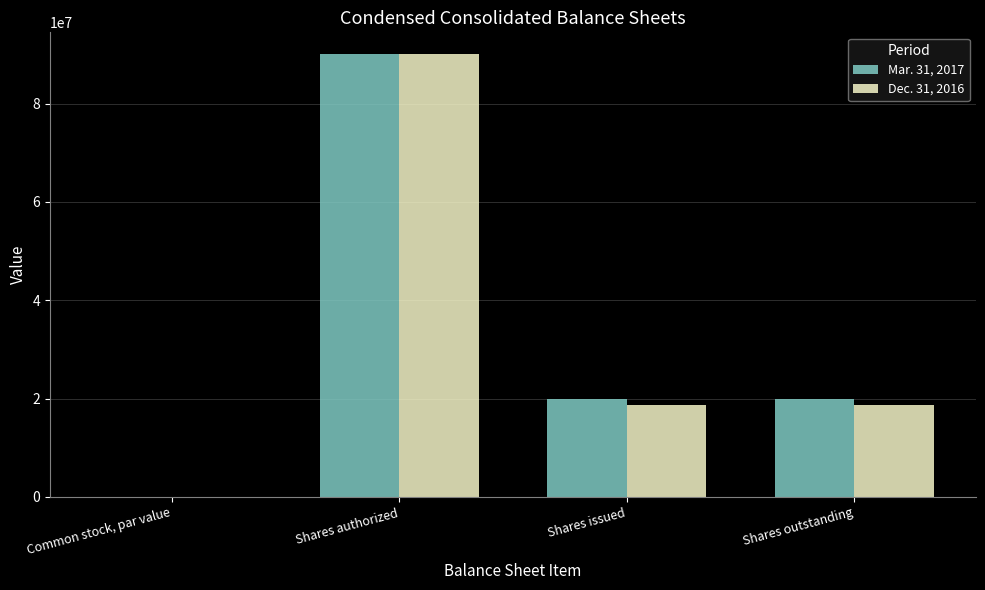

What is the sum of the Mar. 31, 2017 values at Shares outstanding and Shares authorized?

109965415.0